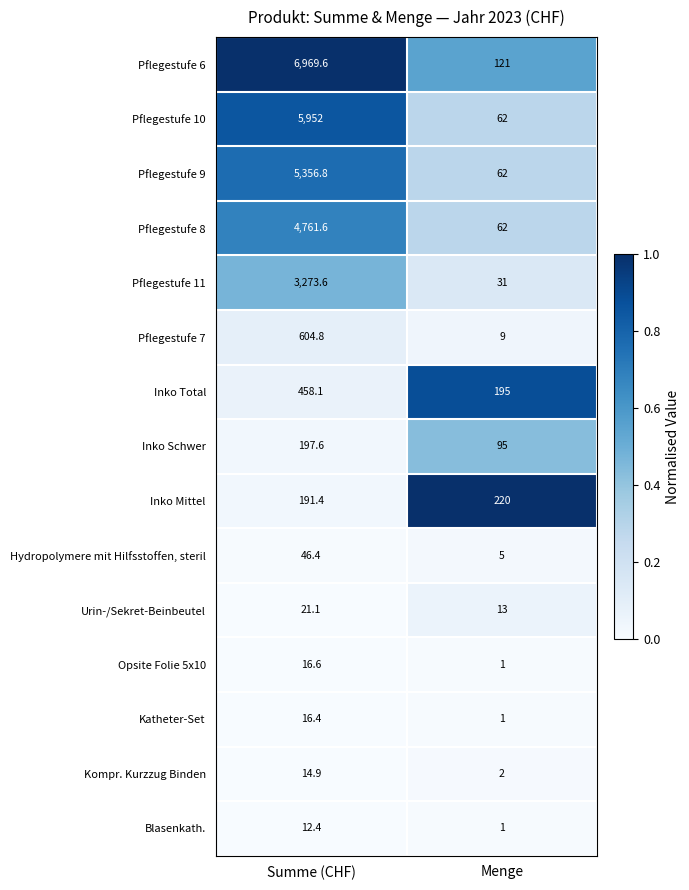

Count the number of data series in this chart.

15